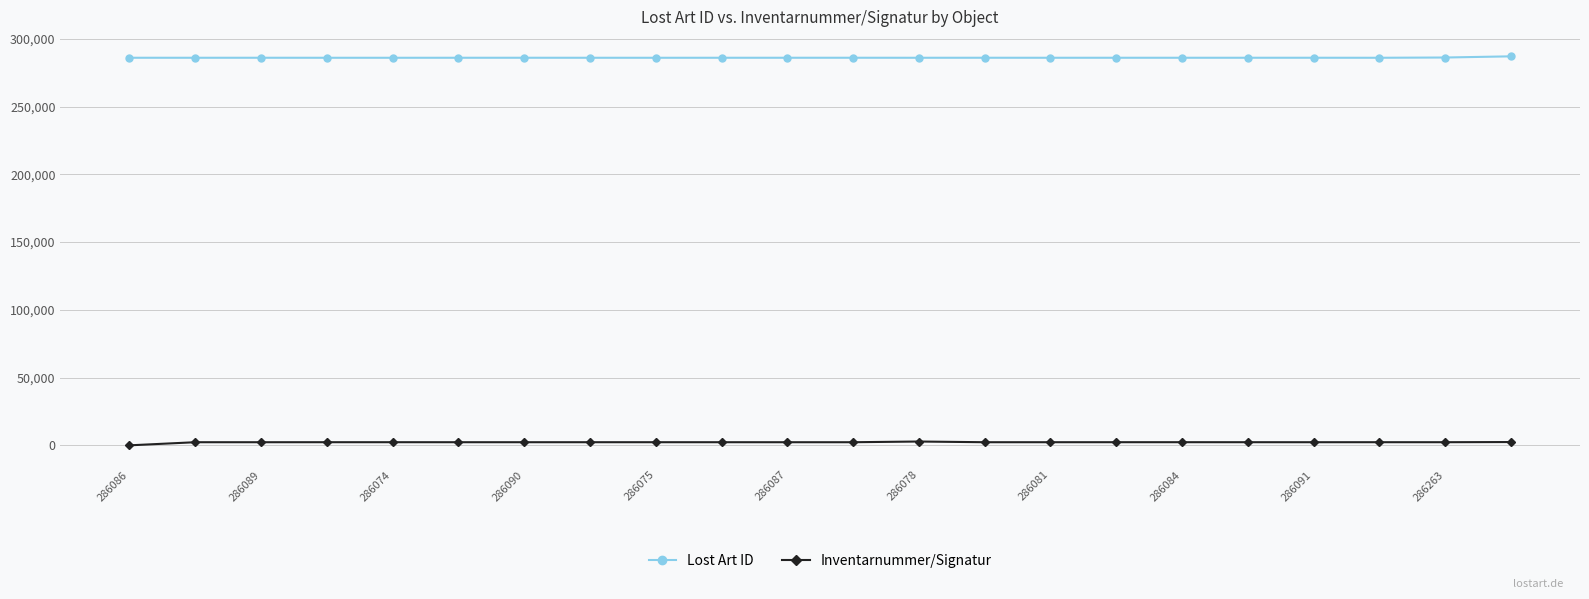

How many lines are shown in the chart?

2